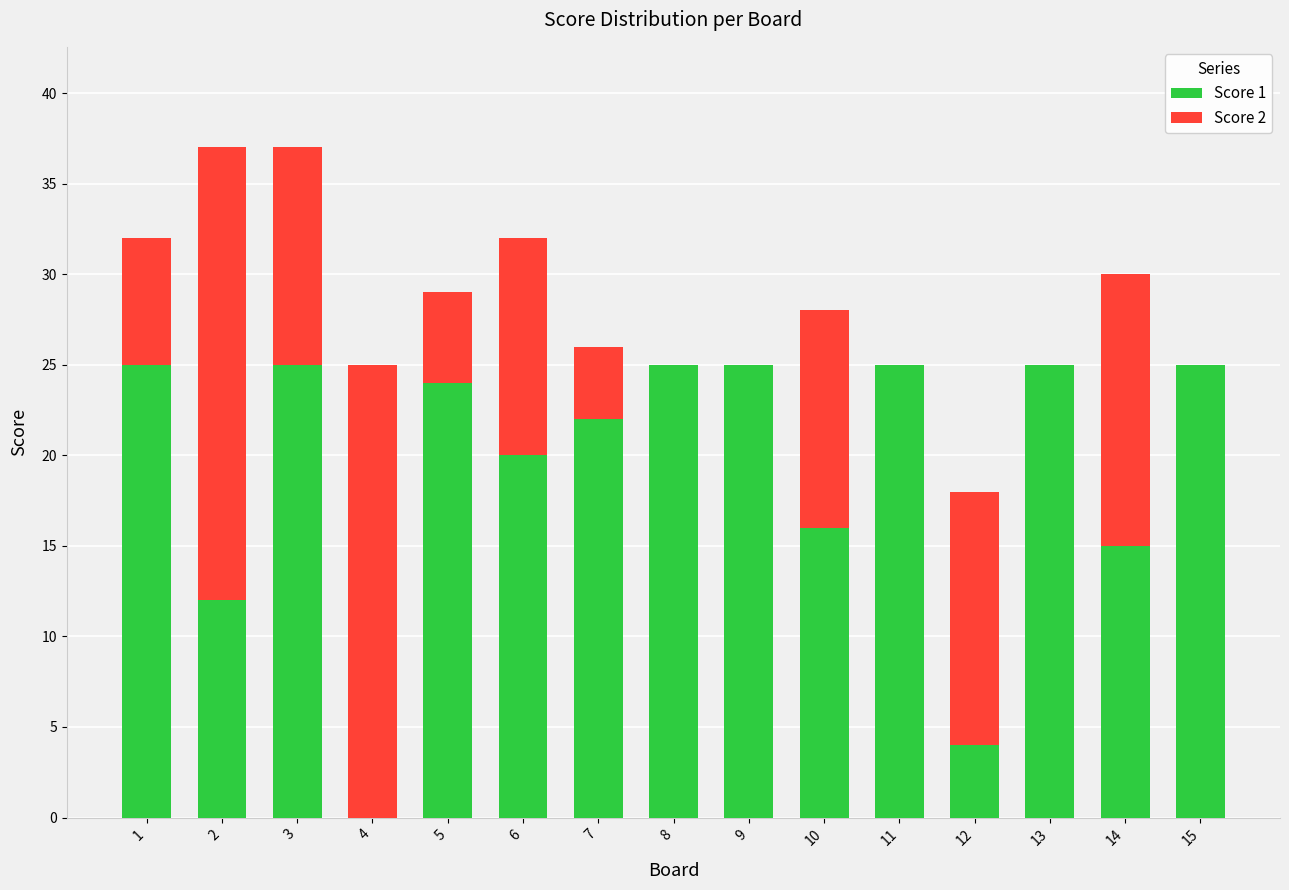

What is the total value across all series at 6?

32